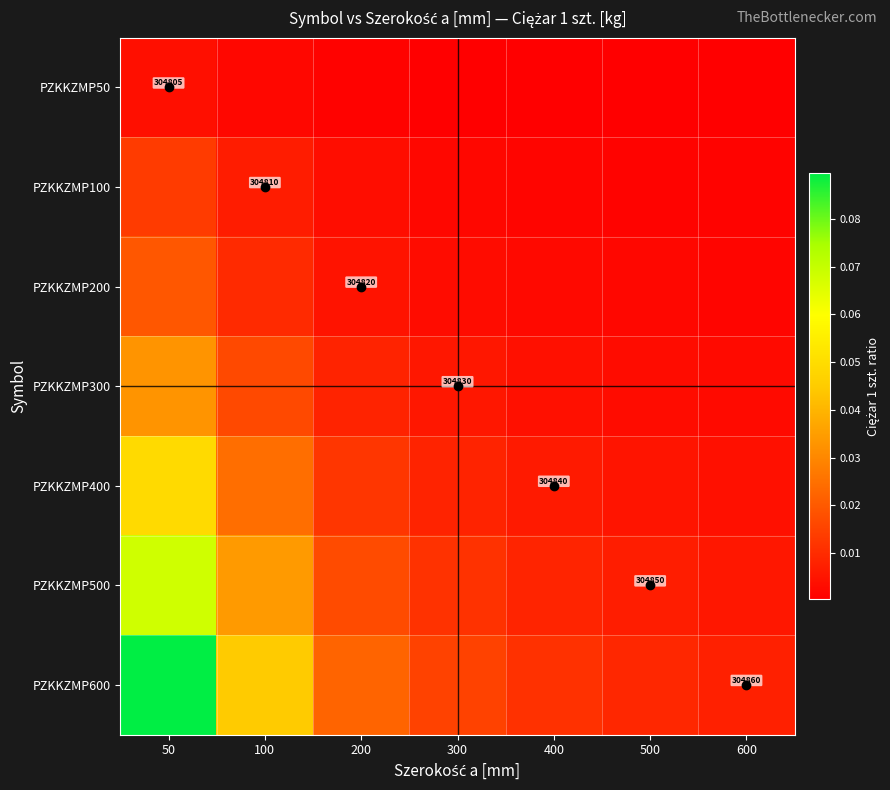

Which label corresponds to the smallest value in the chart?

600